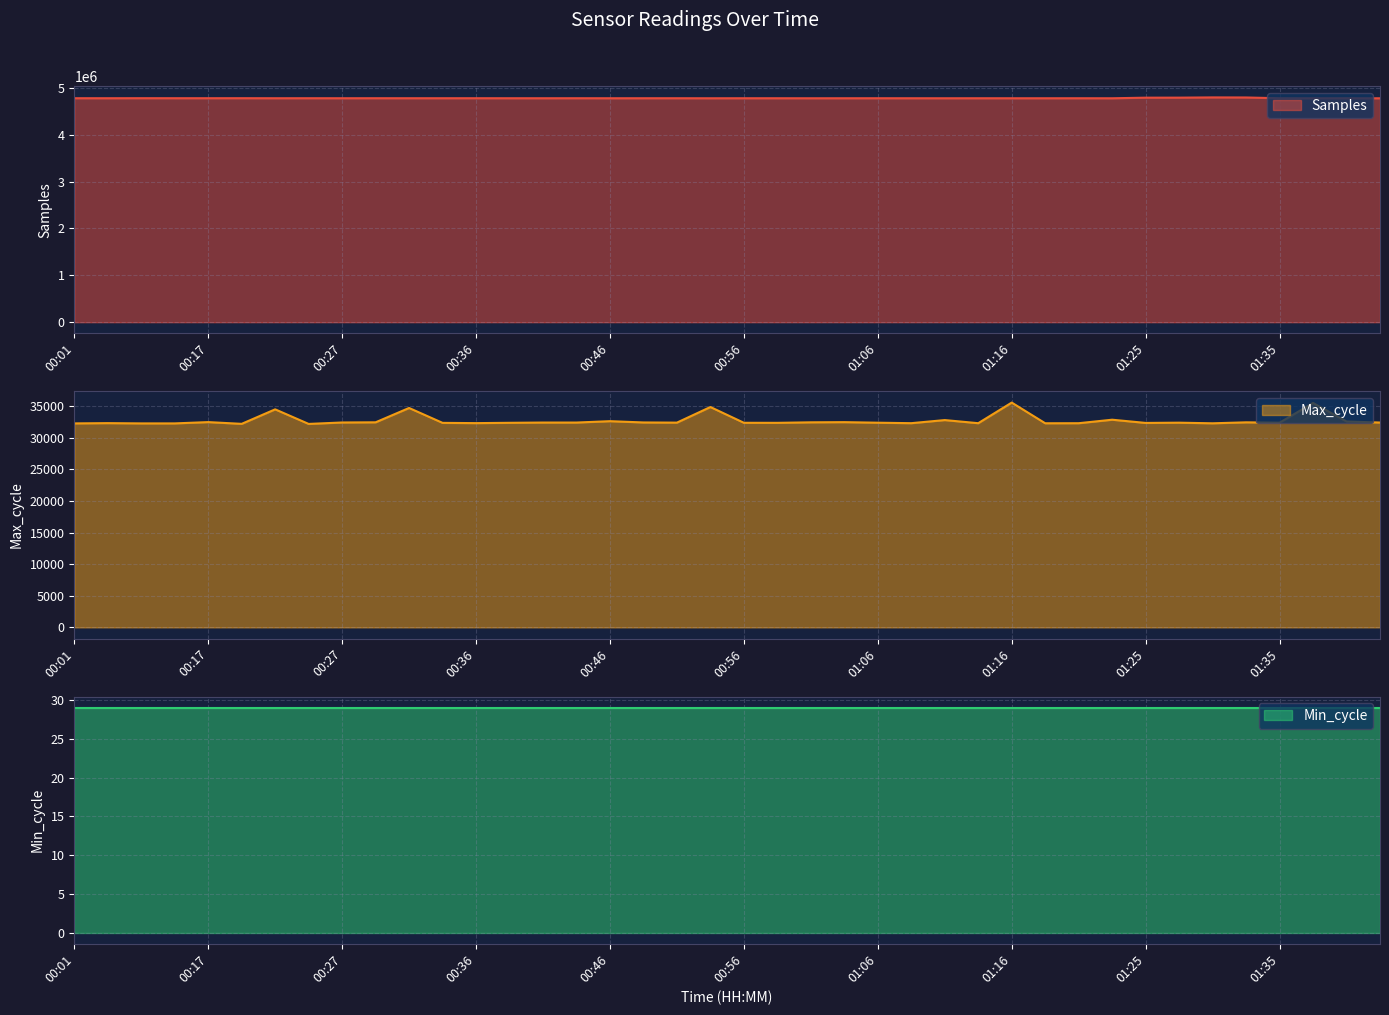

True or false: Max_cycle has more than 0 points higher than both neighbors.

True